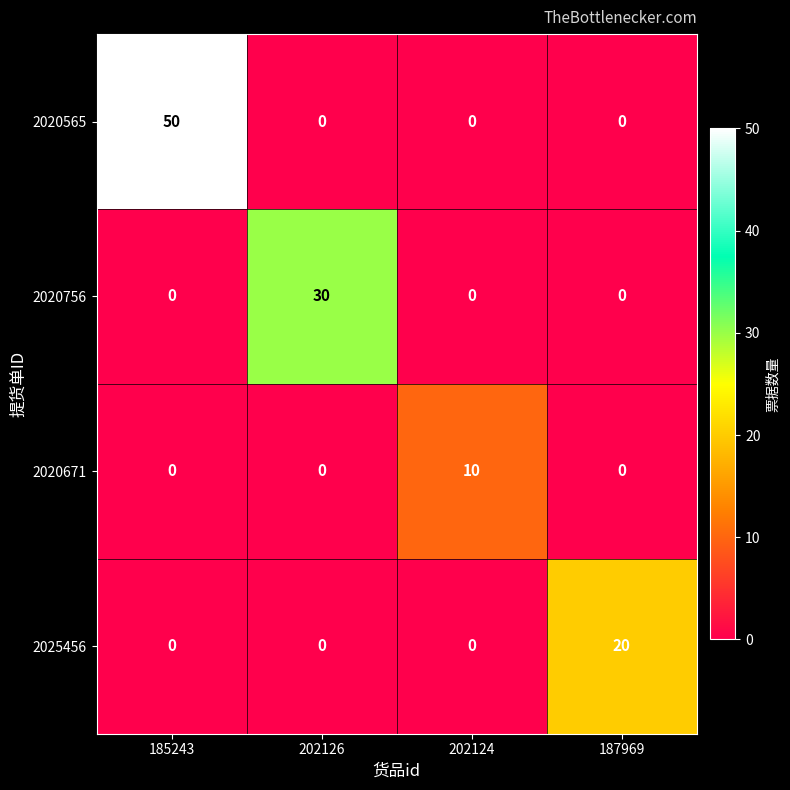

Which series has the widest spread of values?

2020565